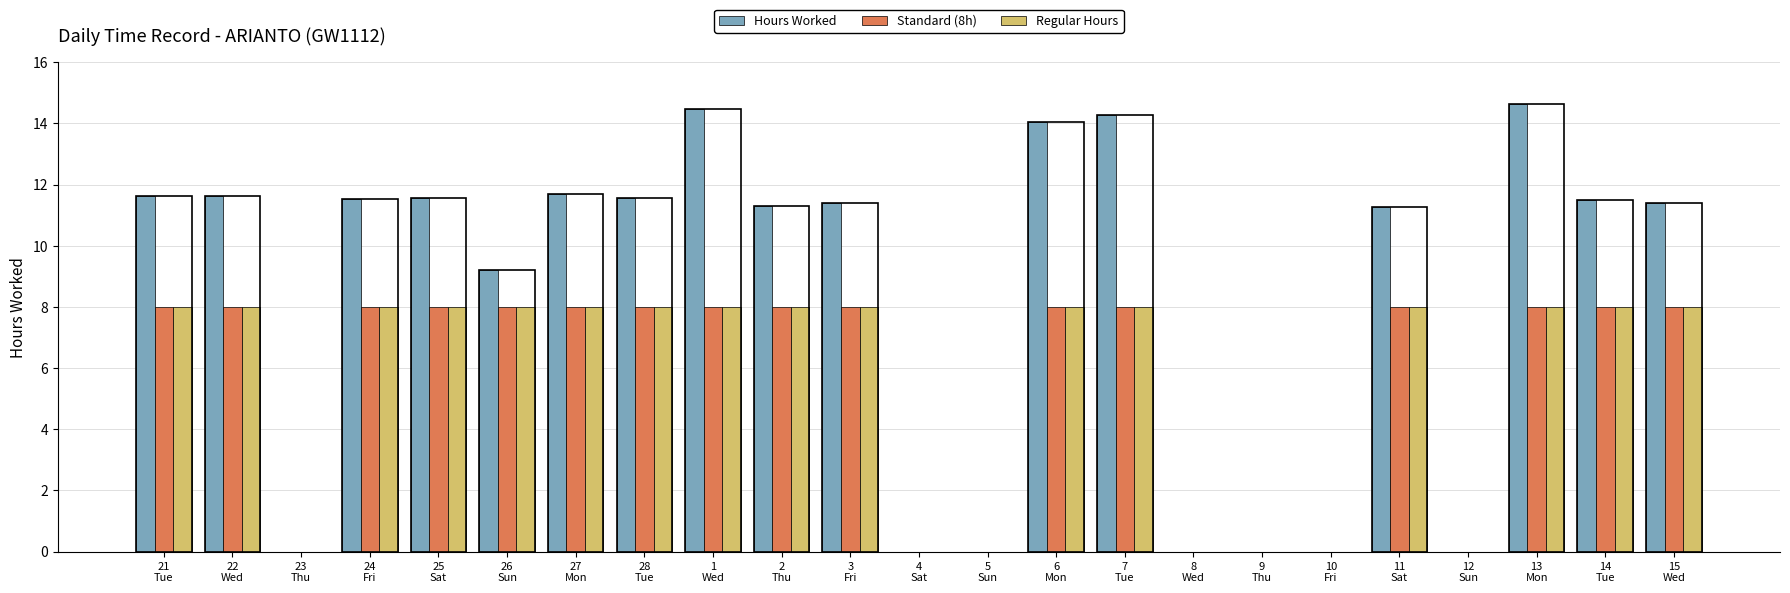

What are all the series names shown in the legend?

Hours Worked, Standard (8h), Regular Hours